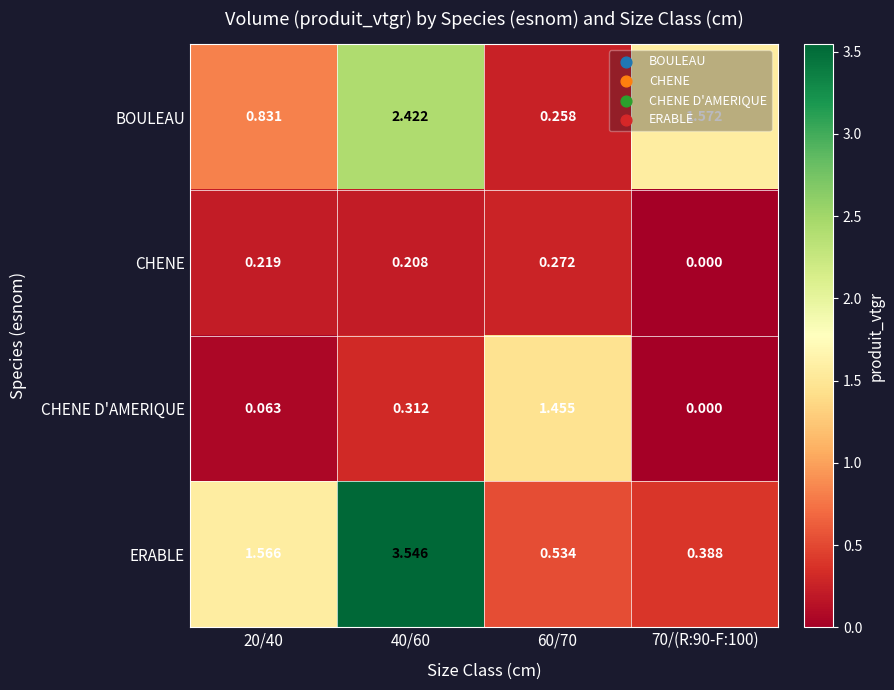

What is the total value across all series at 20/40?

2.7